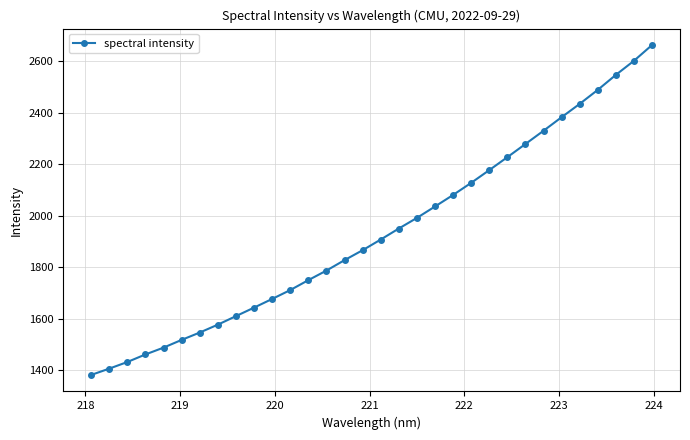

What is the difference between the second highest and second lowest values?

1195.6